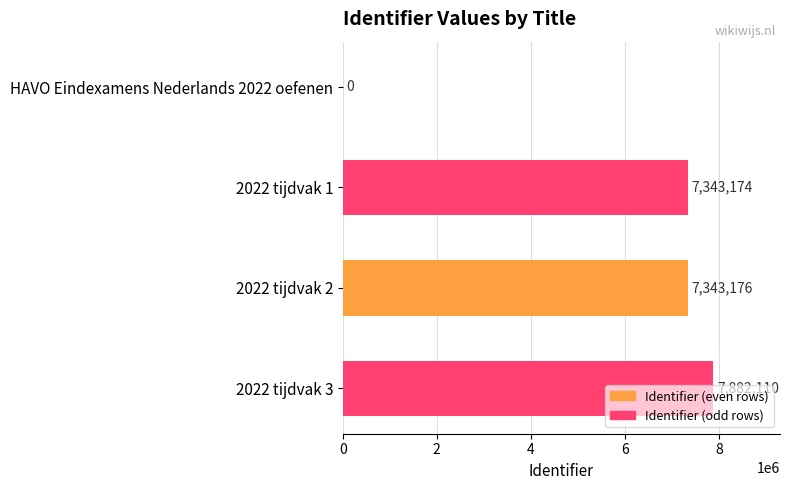

The value at 2022 tijdvak 3 is 13623493. True or false?

False